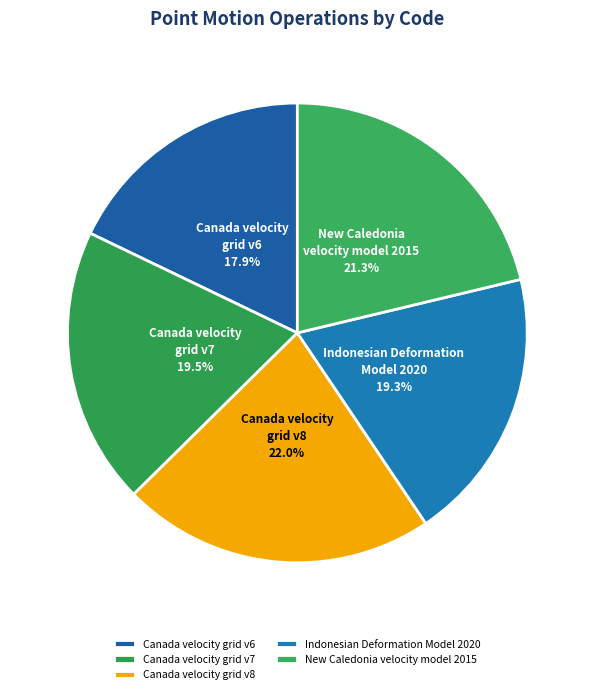

To the nearest percent, what is the combined percentage of Canada velocity grid v8 and Canada velocity grid v7?

42%